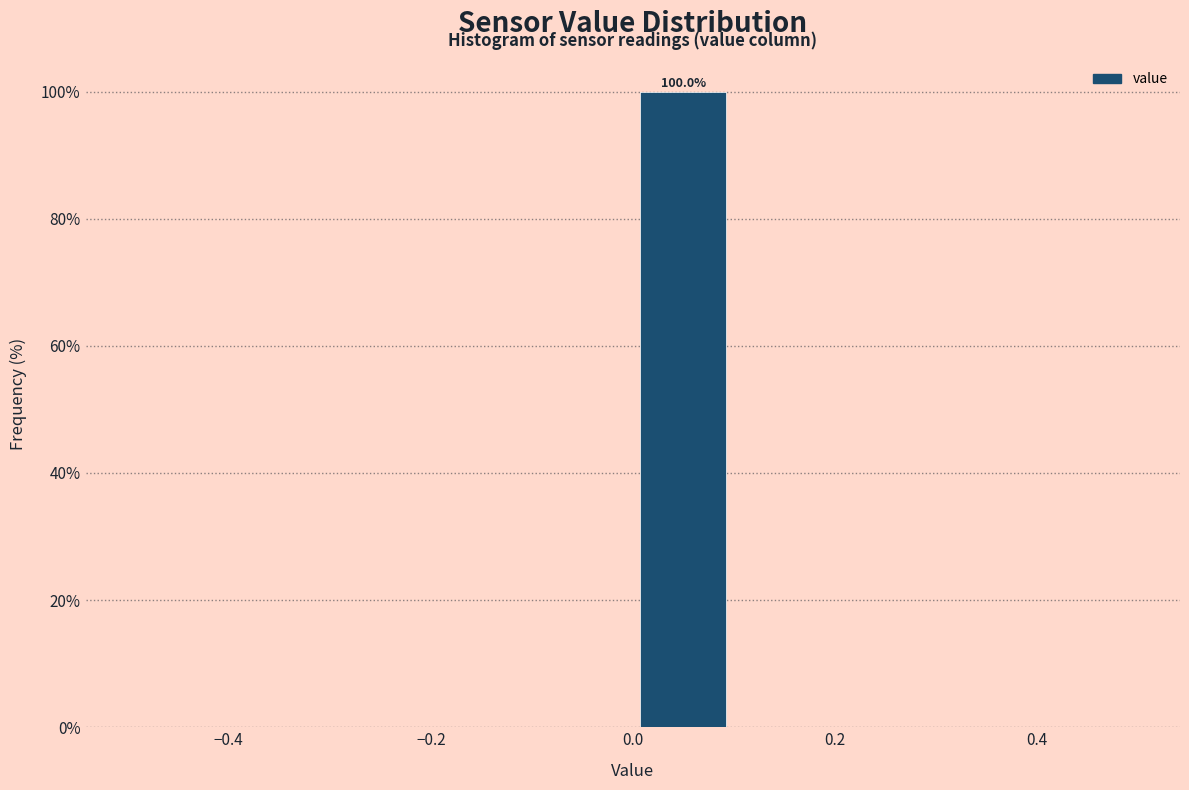

Which range on the x-axis has the tallest bar?

0.0 to 0.1